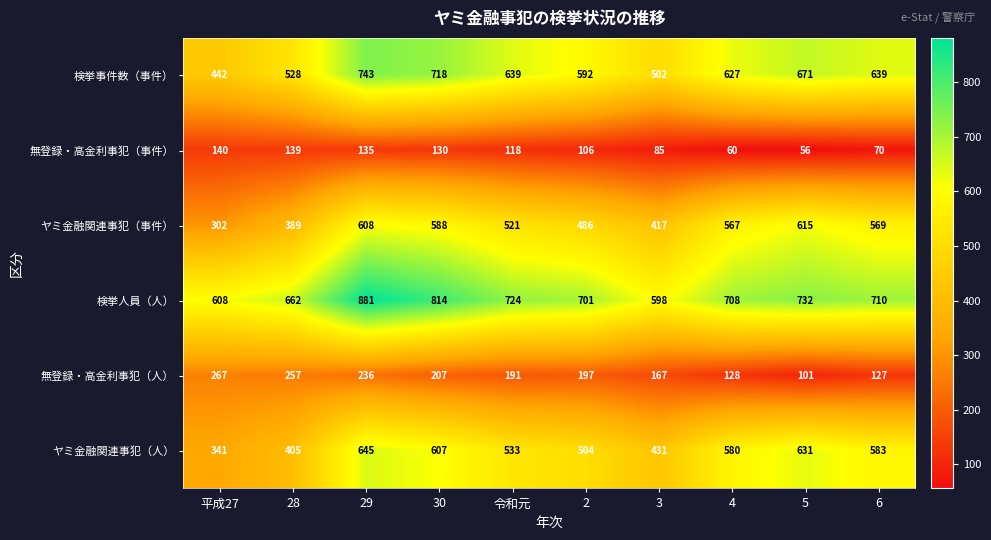

Count the number of data series in this chart.

6